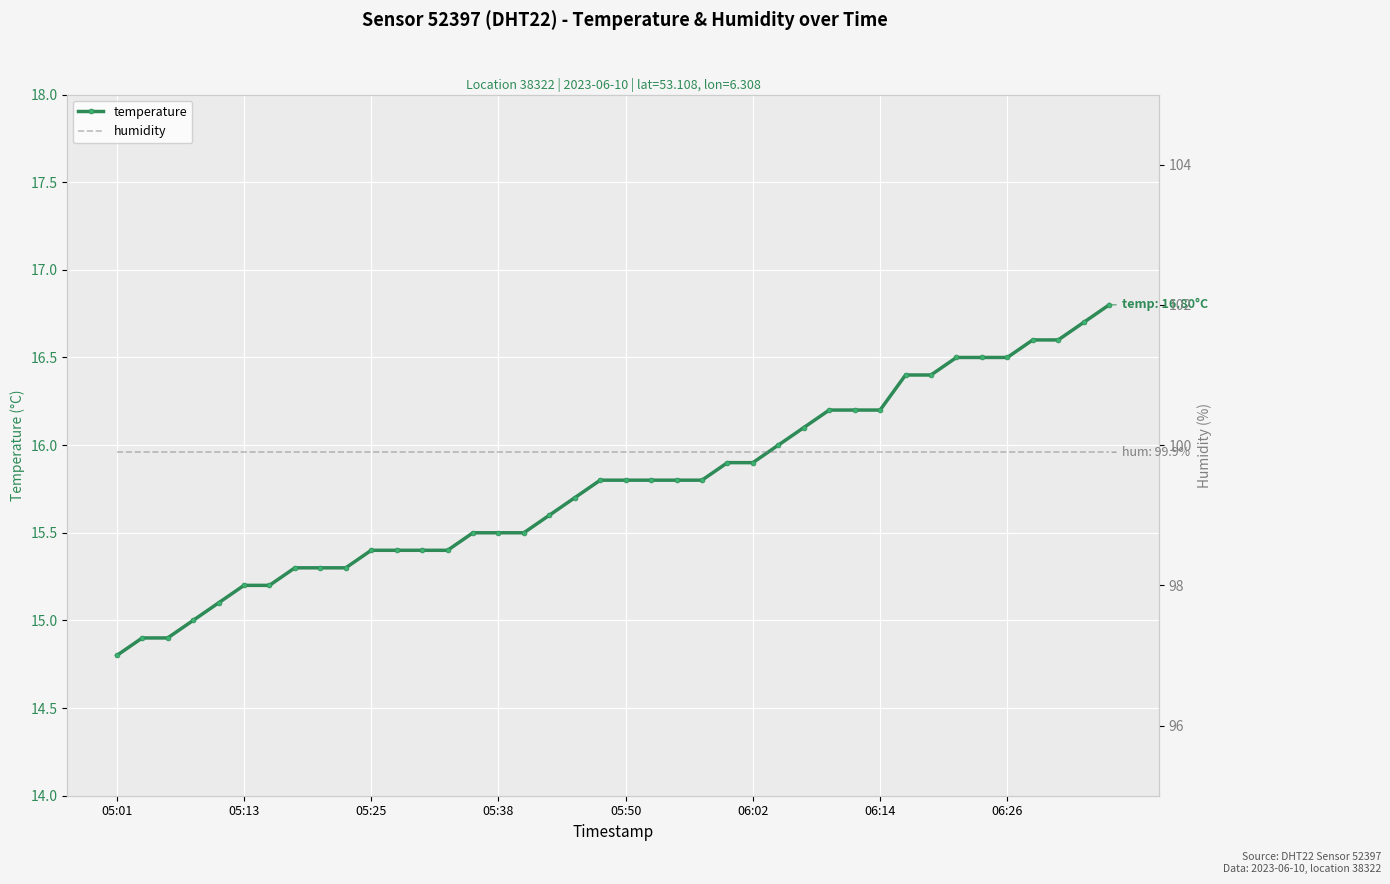

True or false: temperature and humidity intersect in this chart.

False